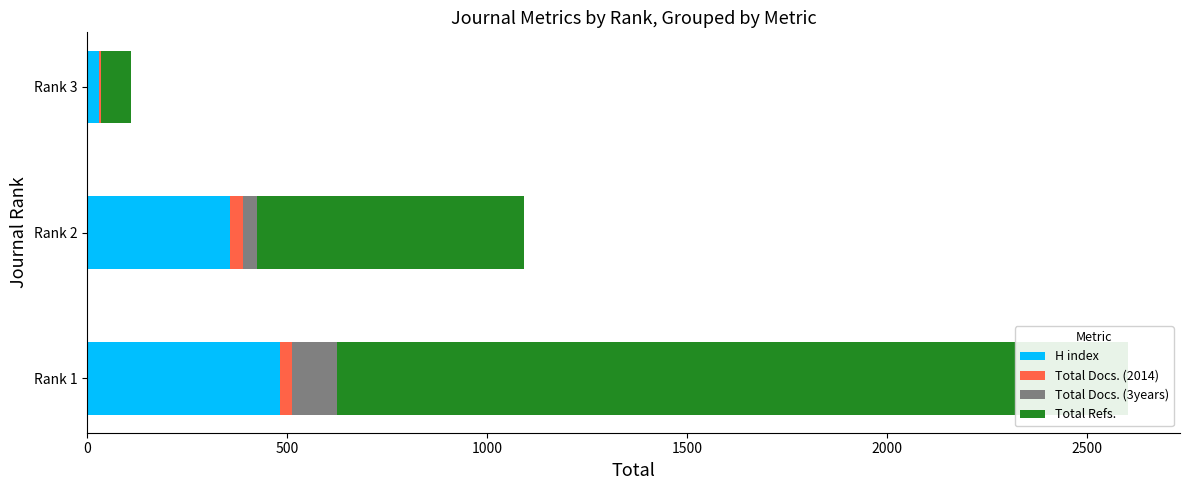

What value does the H index series have at Rank 2?

358